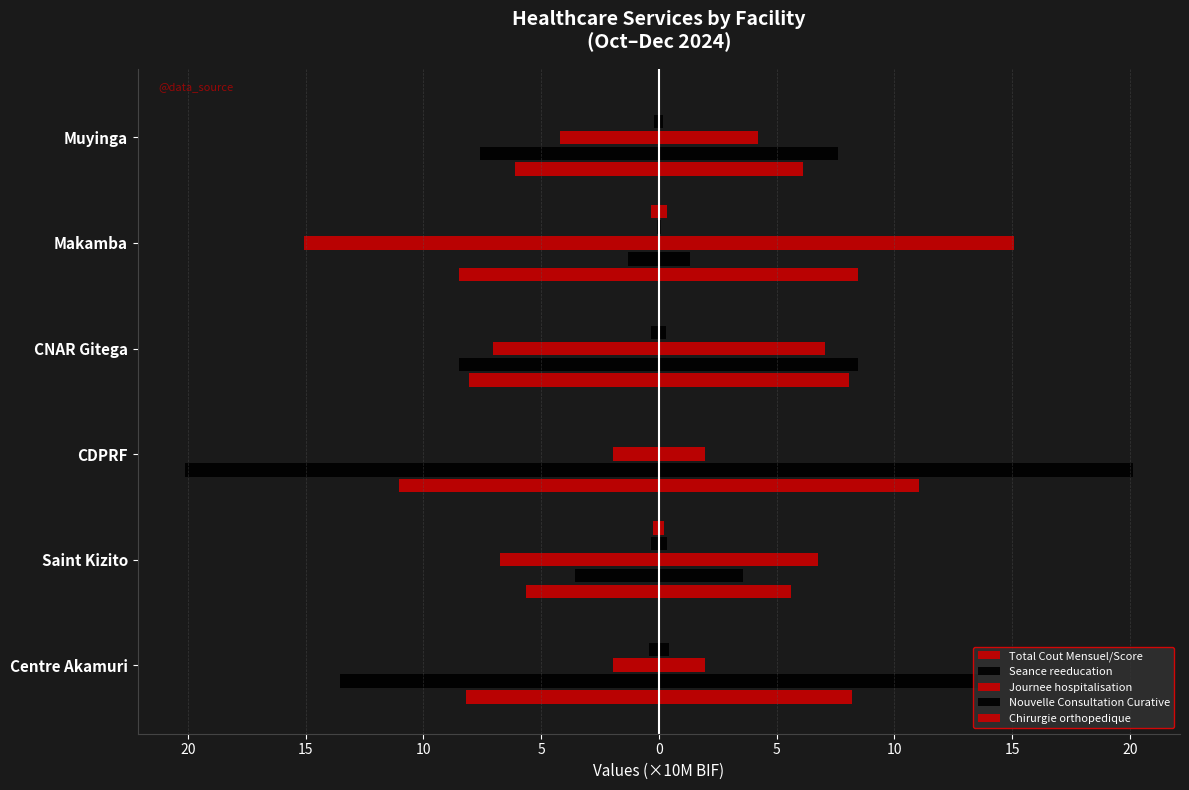

How many values in the Total Cout Mensuel/Score series exceed -8?

2